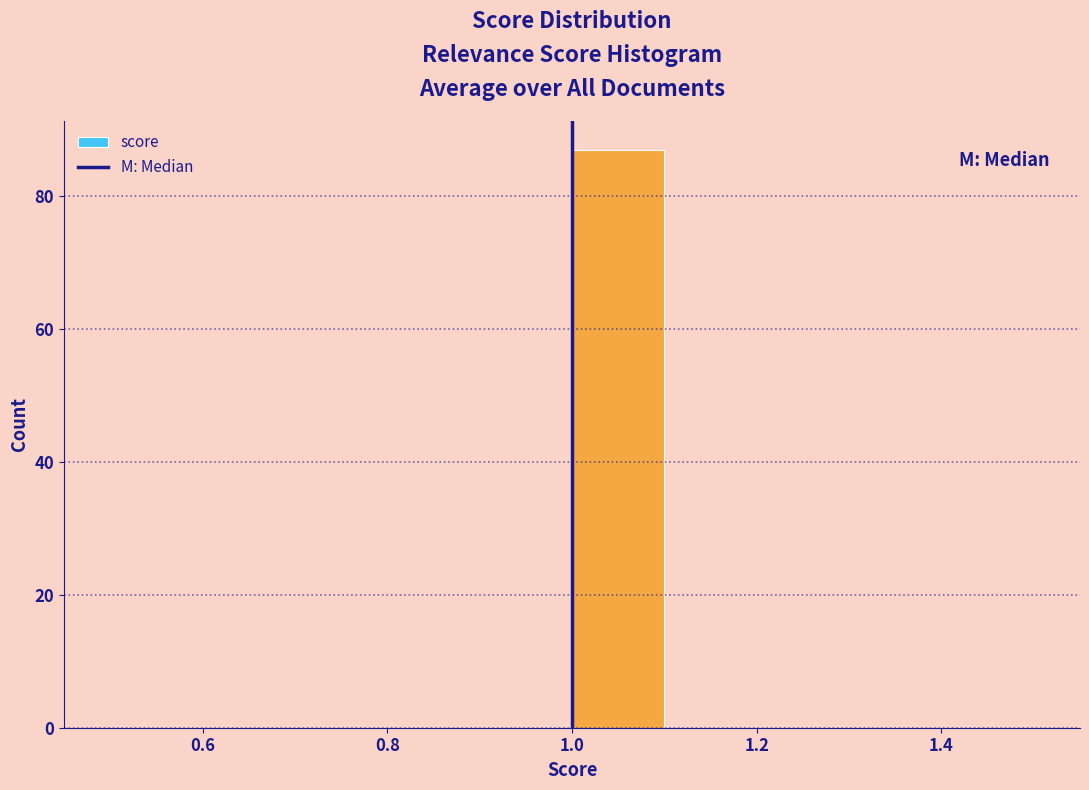

Reading left to right, transcribe this chart: for each bar, give the range it covers on the x-axis and its height. The values are not printed on the chart, so give them approximately, as read against the axis.

0.5 to 0.6: 0
0.6 to 0.7: 0
0.7 to 0.8: 0
0.8 to 0.9: 0
0.9 to 1.0: 0
1.0 to 1.1: 88
1.1 to 1.2: 0
1.2 to 1.3: 0
1.3 to 1.4: 0
1.4 to 1.5: 0